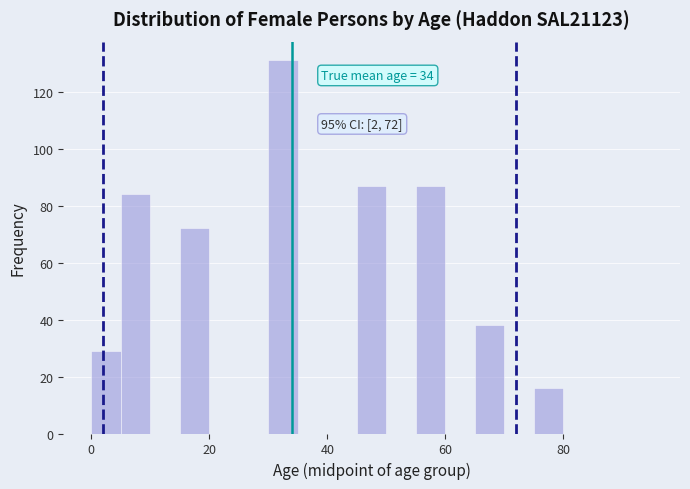

Read against the x-axis, roughly where is the centre of the tallest bar?

32